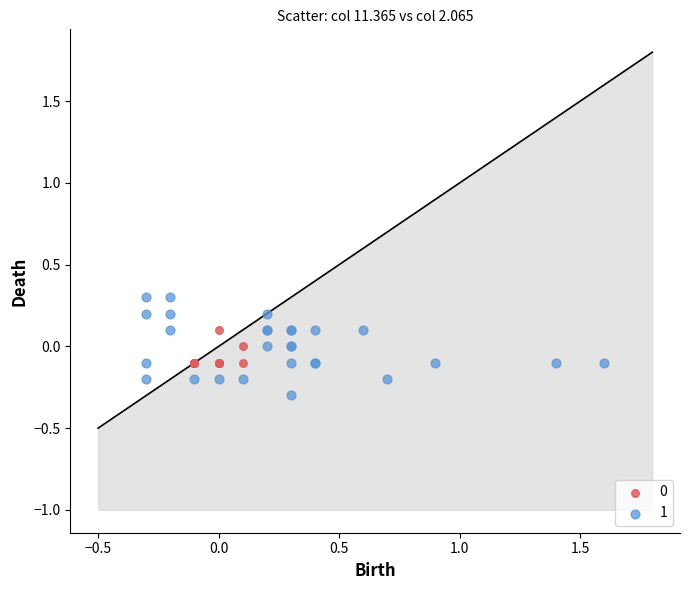

Which series has the largest Y range (max minus min)?

1